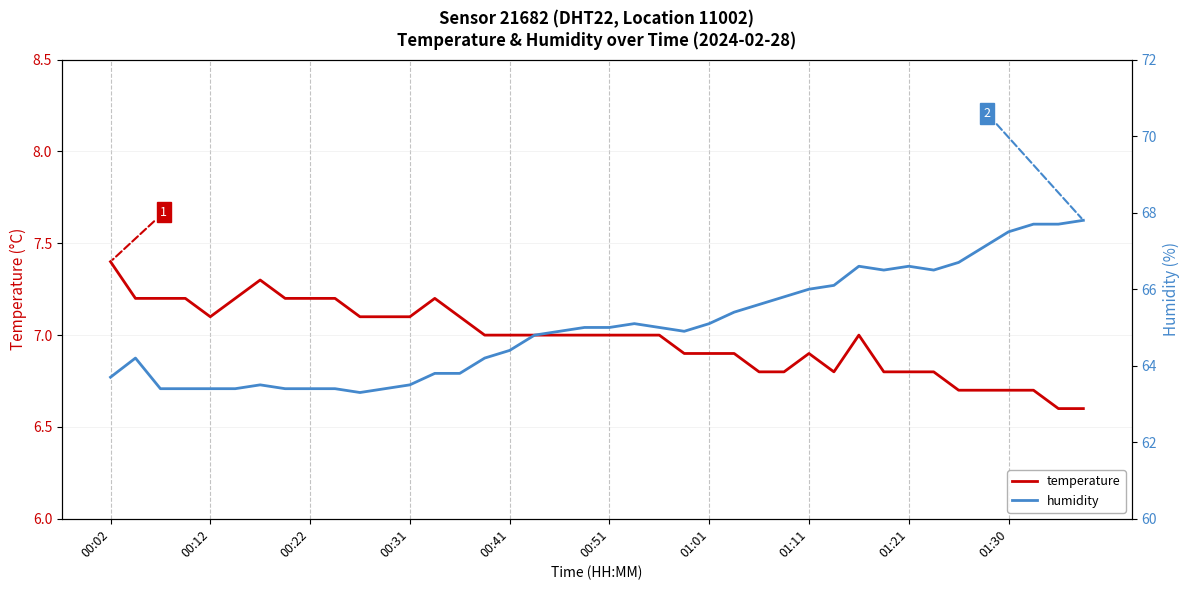

What is the lowest value of the temperature series?

6.6